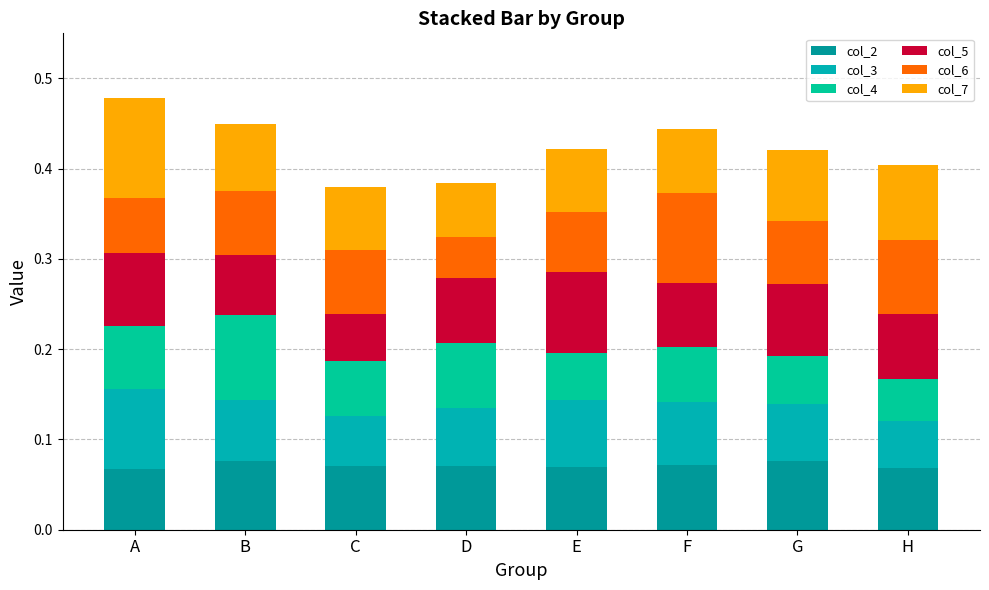

What is the sum of all col_2 values?

0.6